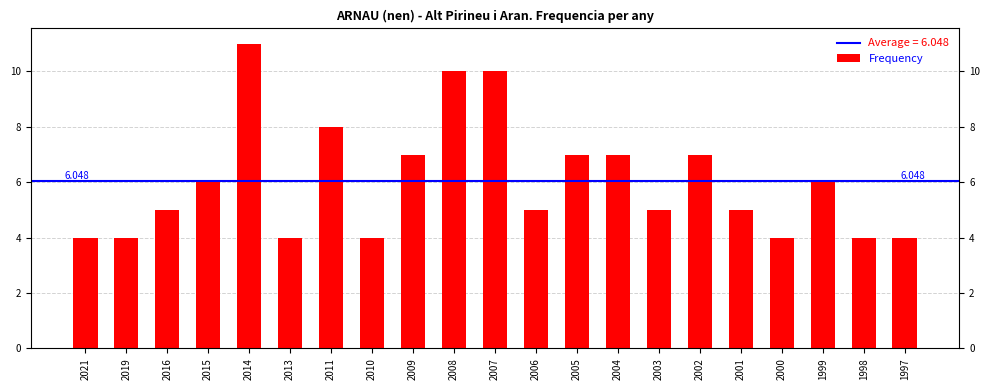

The chart shows a value of 4 at 1997. True or false?

True